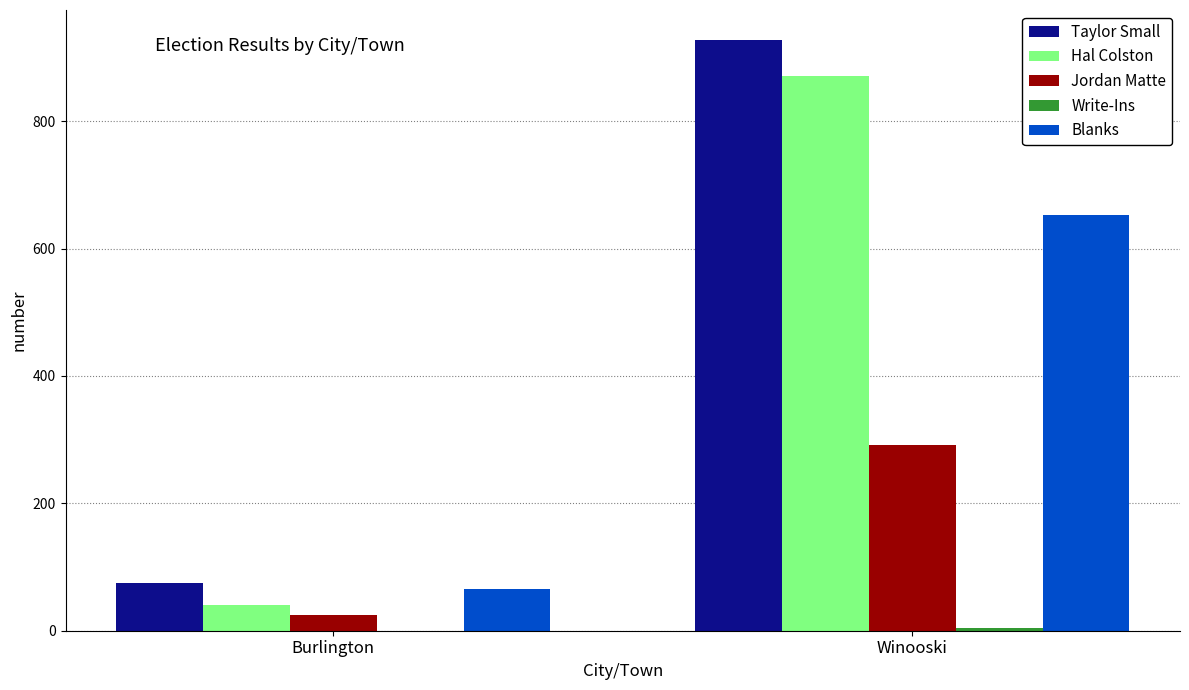

What is the total value across all series at Winooski?

2747